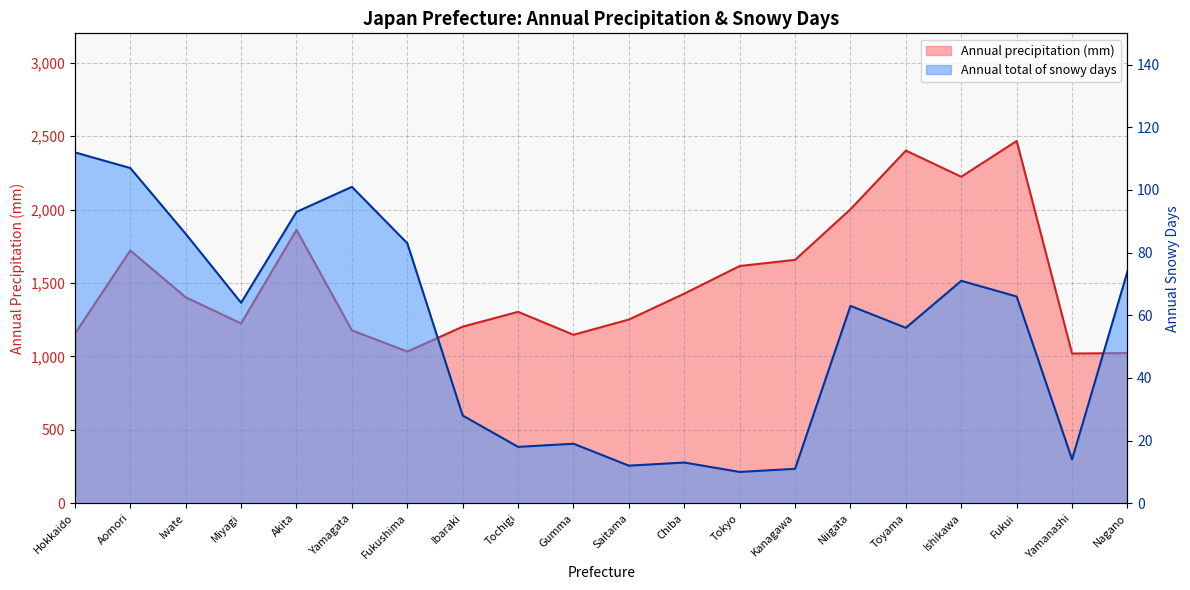

What position from the right is Iwate?

18